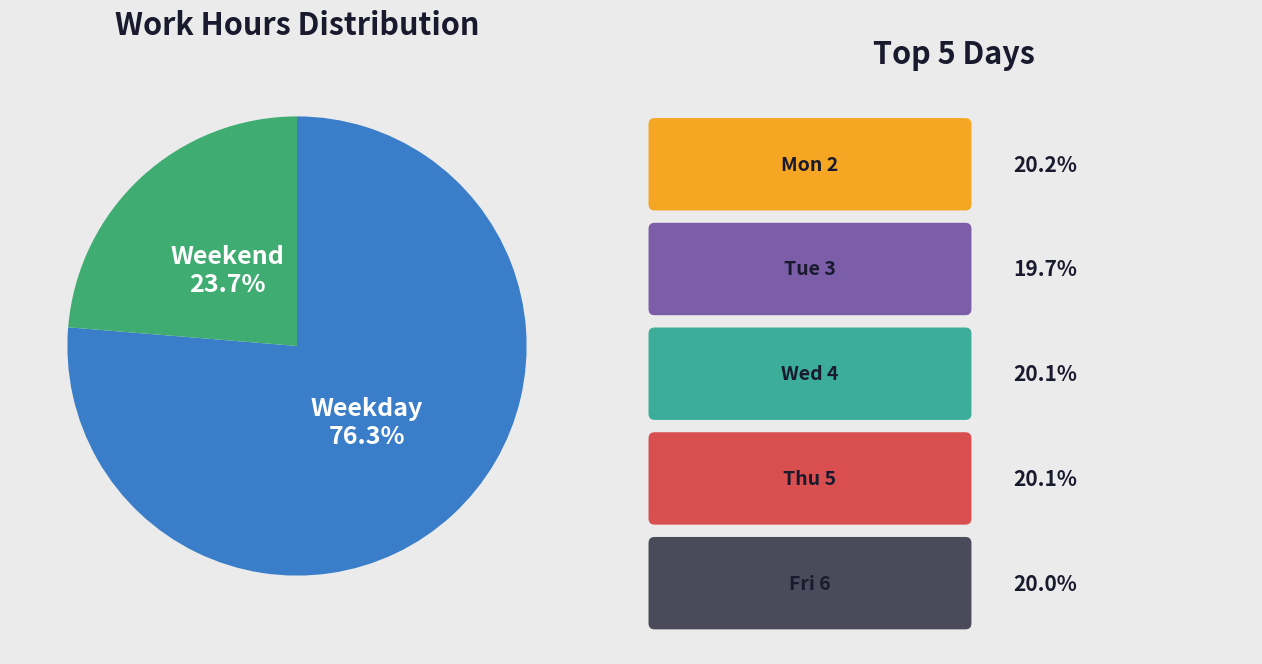

How many slices are in this pie chart?

2